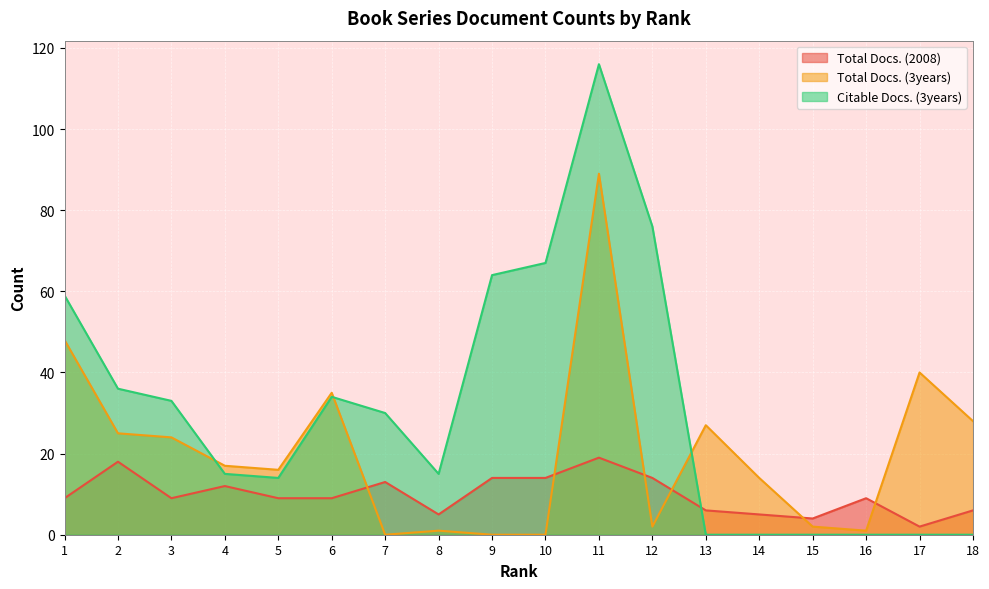

Which series has the widest spread of values?

Citable Docs. (3years)